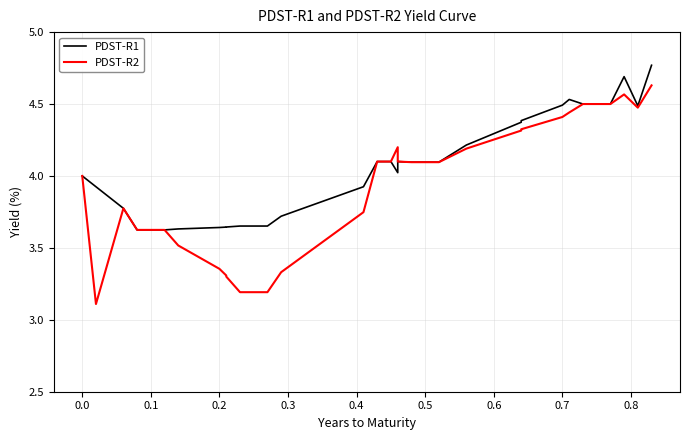

What is the minimum value for PDST-R2?

3.1